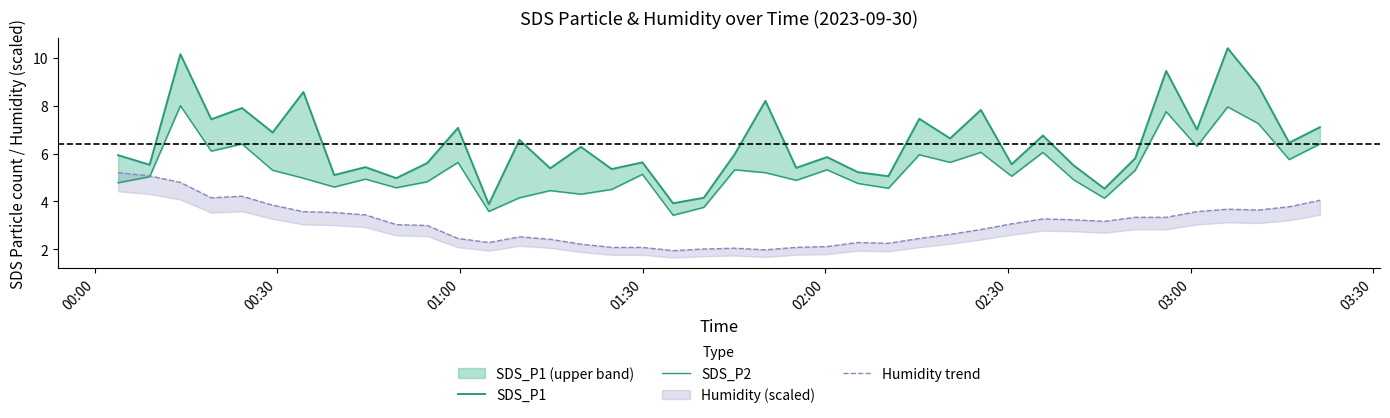

True or false: SDS_P2 and SDS_P1 cross at least once.

False